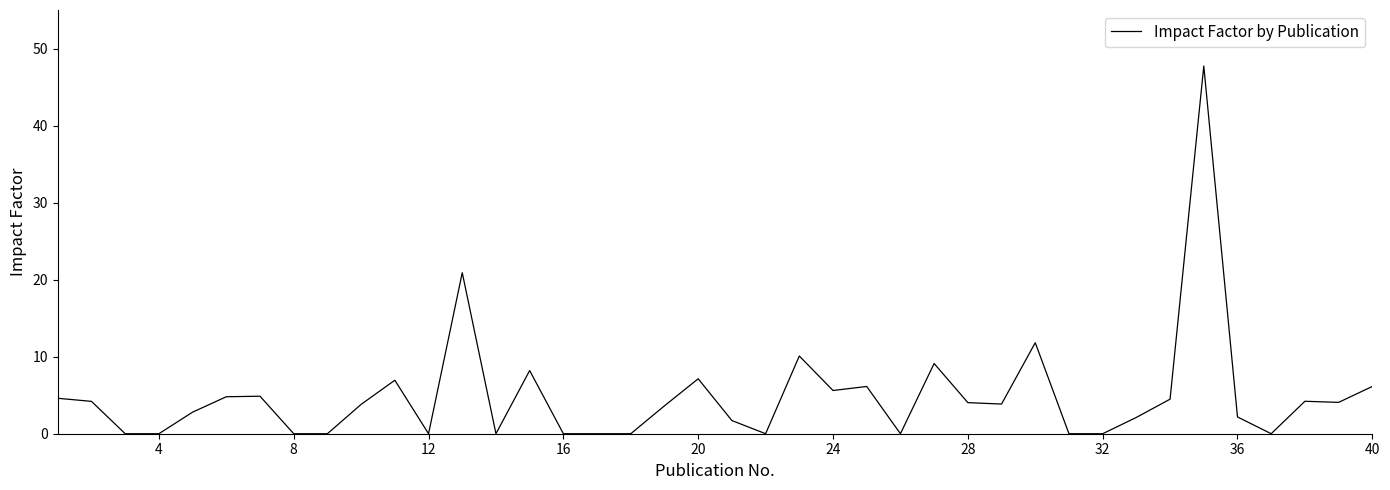

What is the maximum value shown in the chart?

47.7